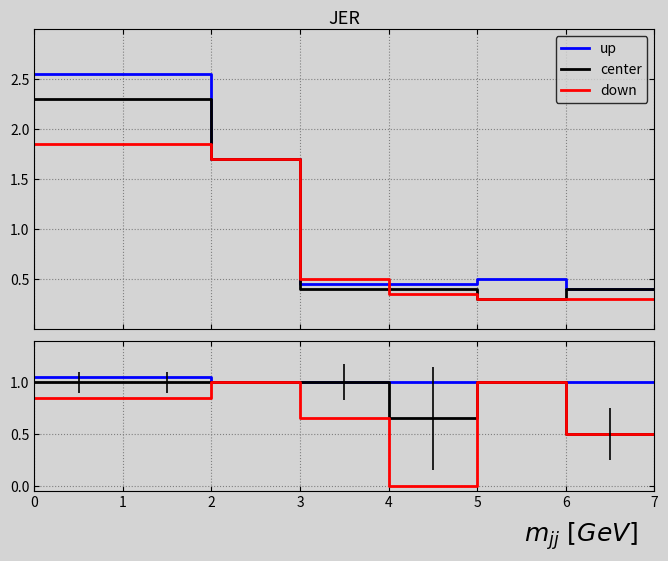

What is the difference between the highest and lowest values at 12?

0.5